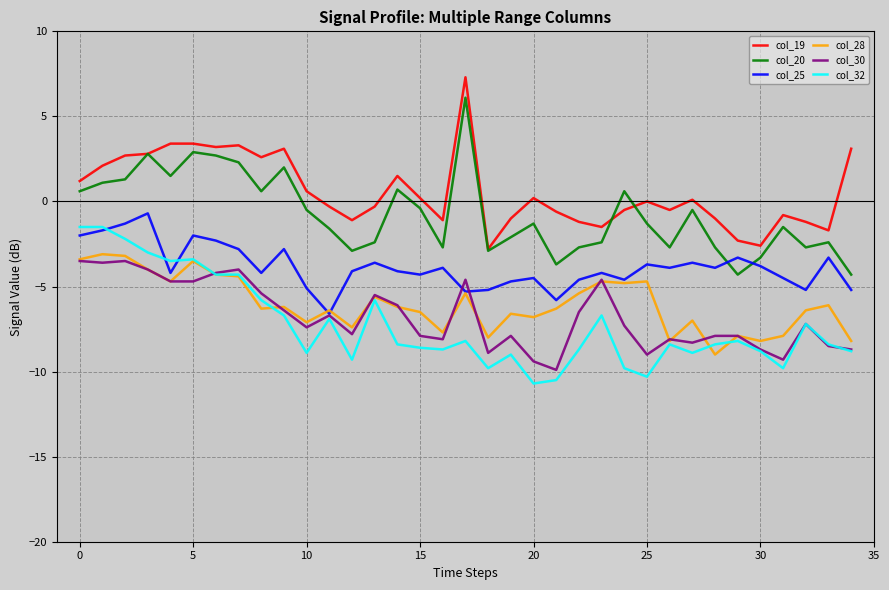

True or false: col_28 and col_19 cross at least once.

False